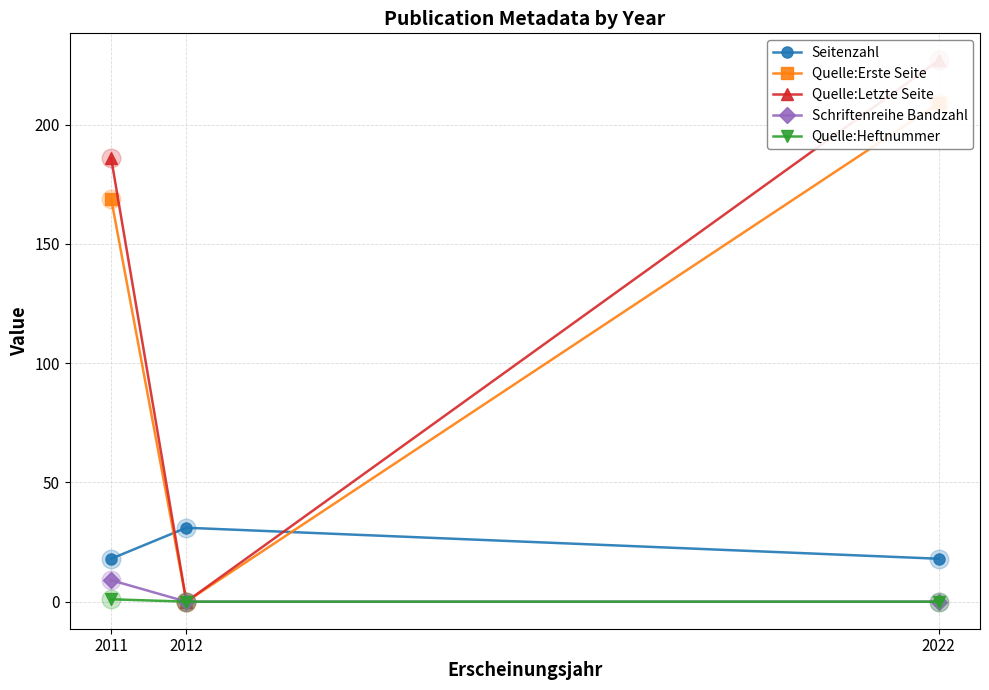

What is the total value across all series at 2022?

454